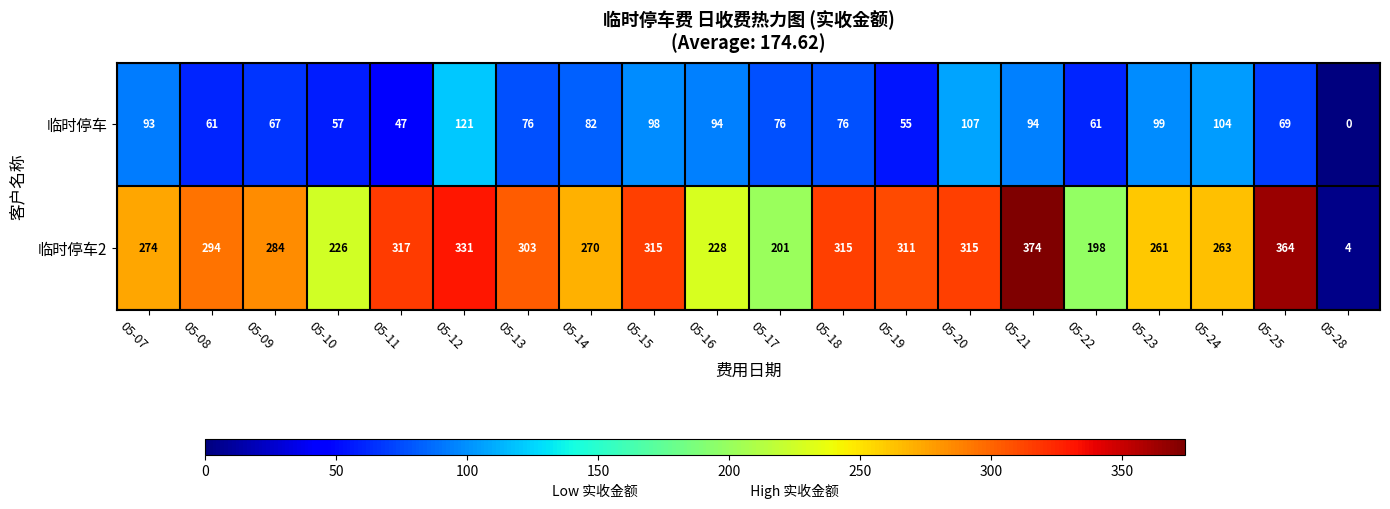

What is the sum of the 临时停车2 values at 05-13 and 05-16?

531